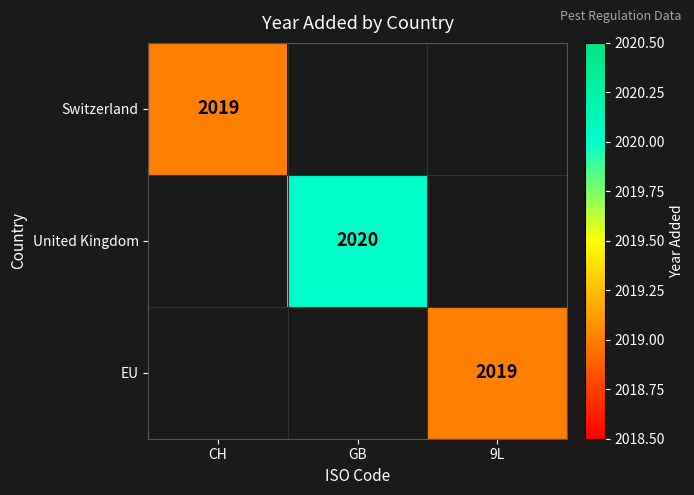

Between 9L and CH, which is larger?

CH